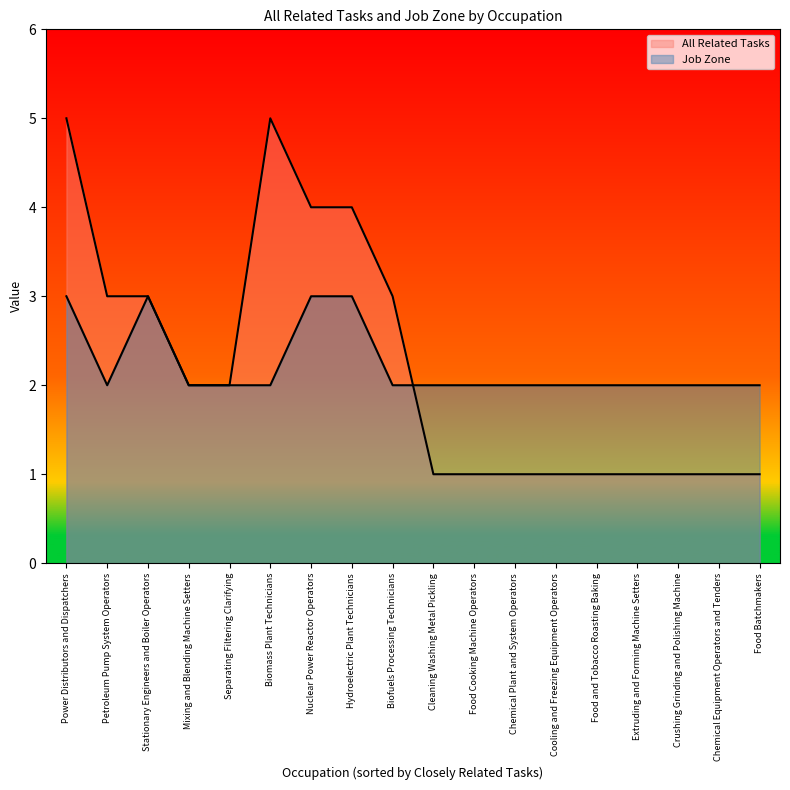

Which series ends up on top after the final intersection of Job Zone and All Related Tasks?

Job Zone